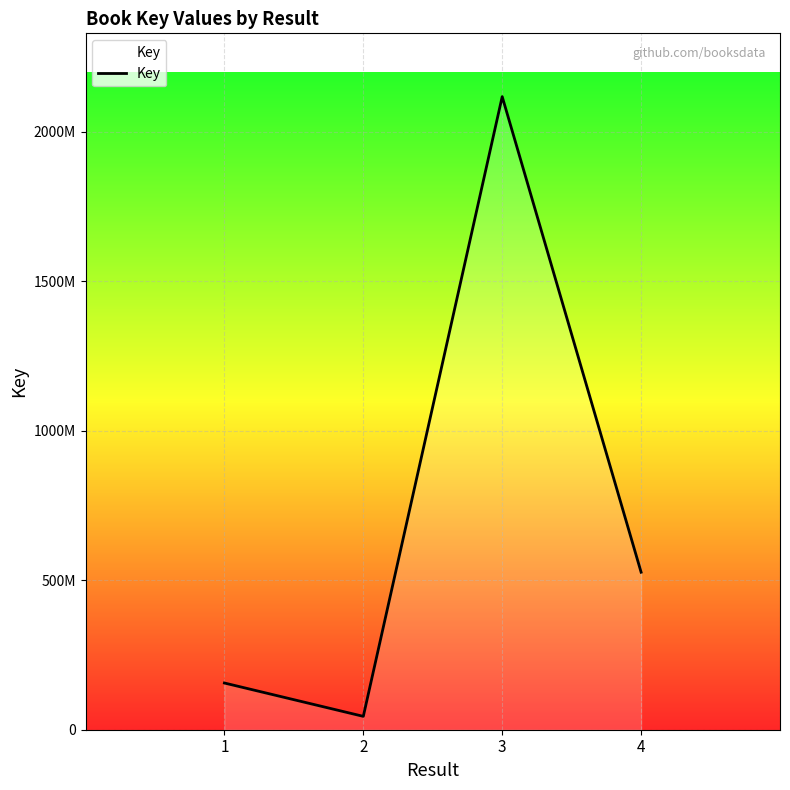

Does the chart display data point markers on the line(s)?

No